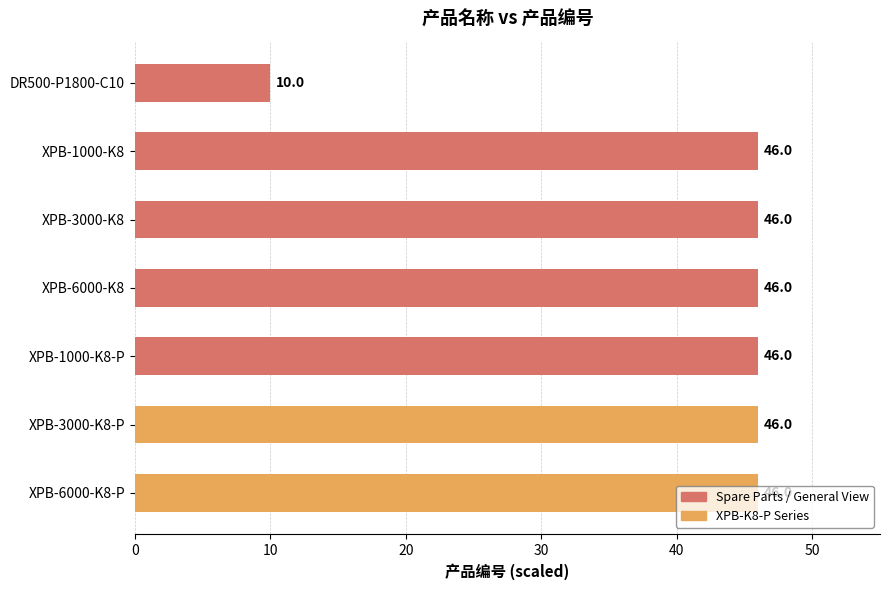

What is the average value?

40.9